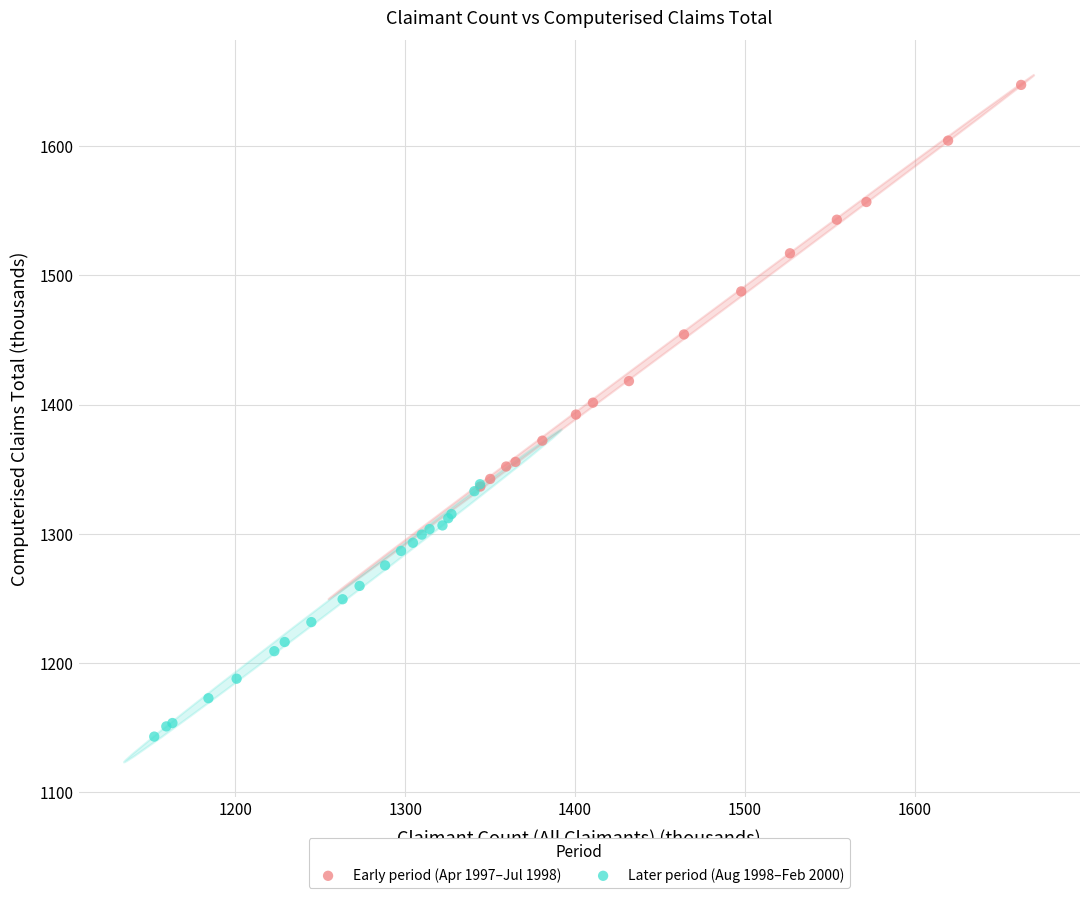

Which series contains the lowest Y value?

Later period (Aug 1998–Feb 2000)